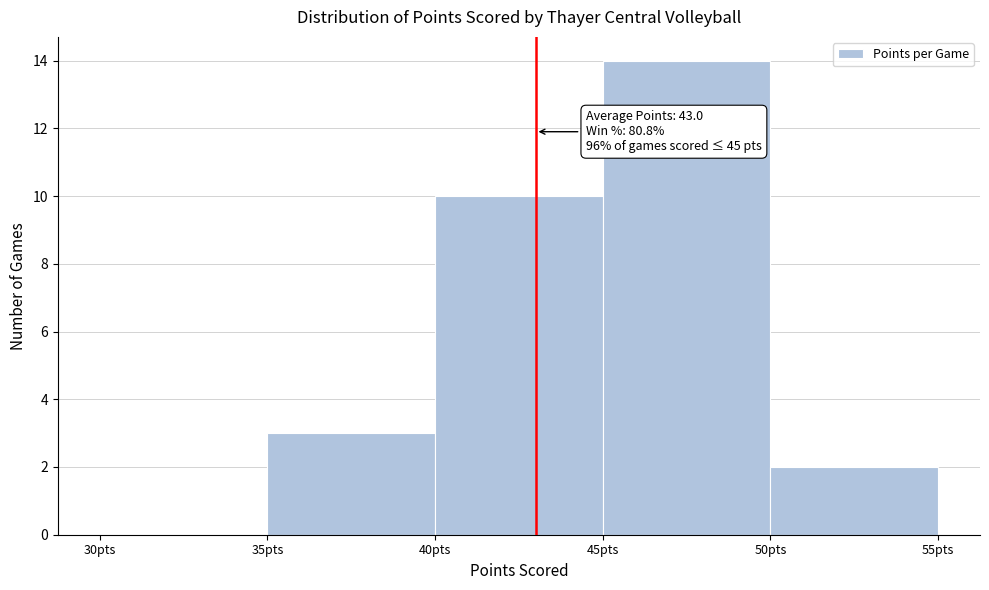

Over which range of the x-axis is the bar tallest?

45 to 50